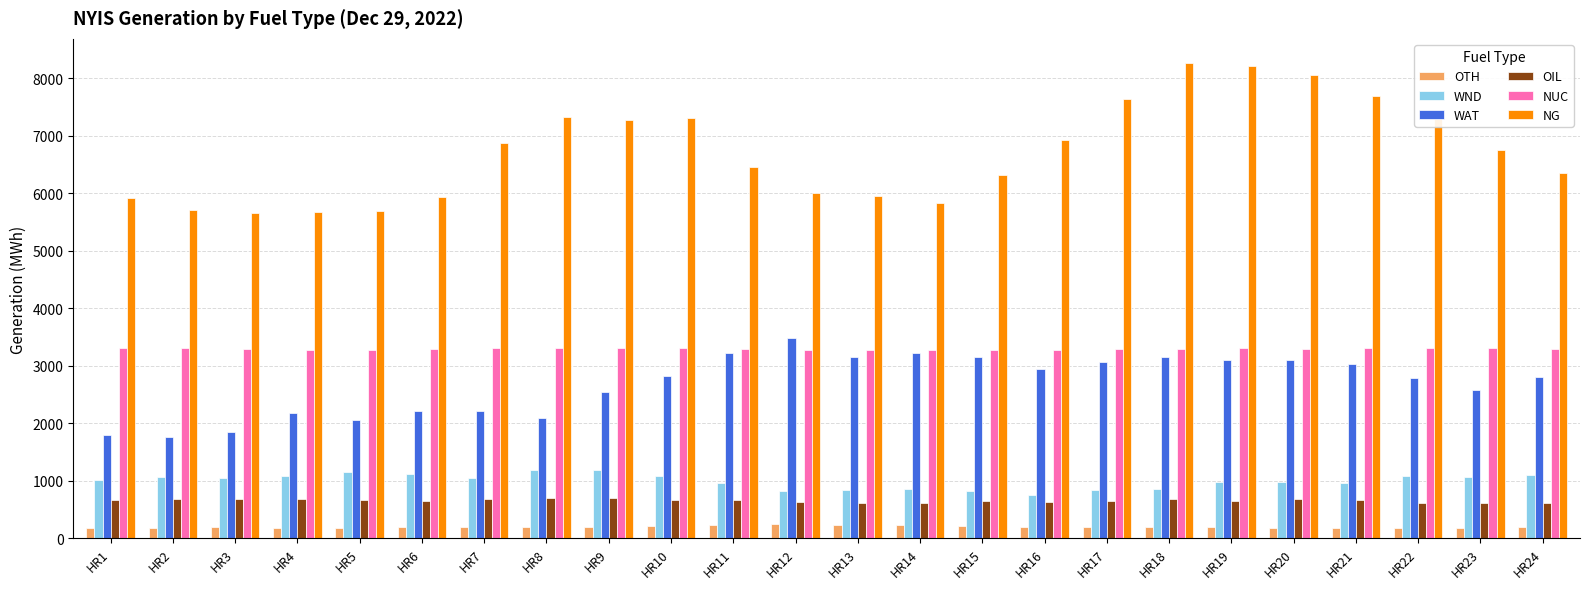

The value of NG at HR24 is 6350. True or false?

True